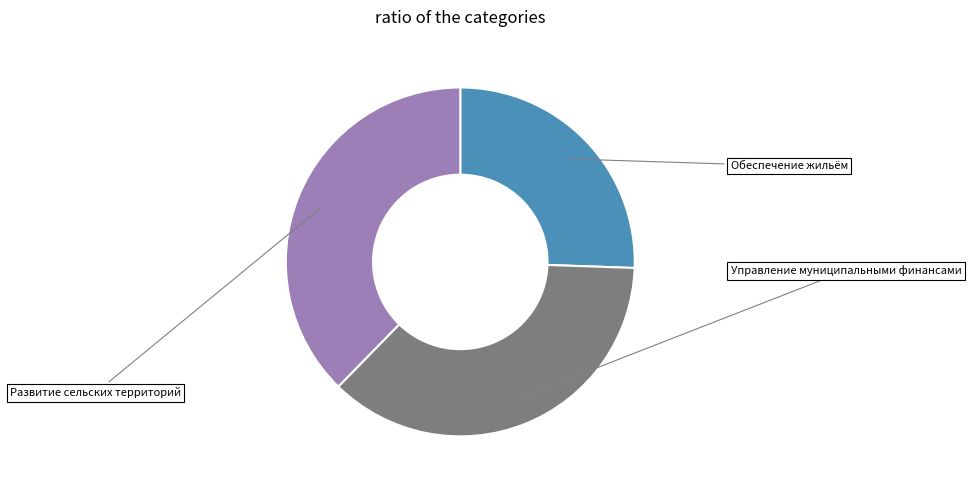

Is there any slice that represents more than half of the pie?

No